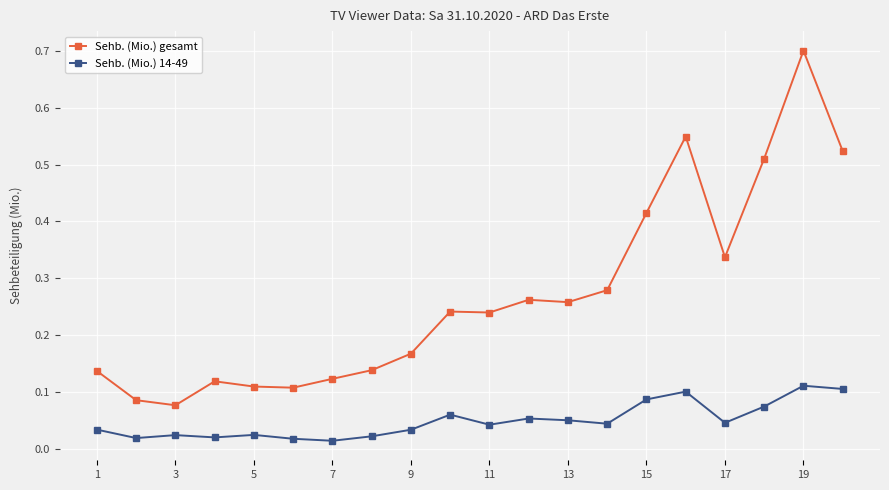

At how many categories does at least one series exceed 0?

20